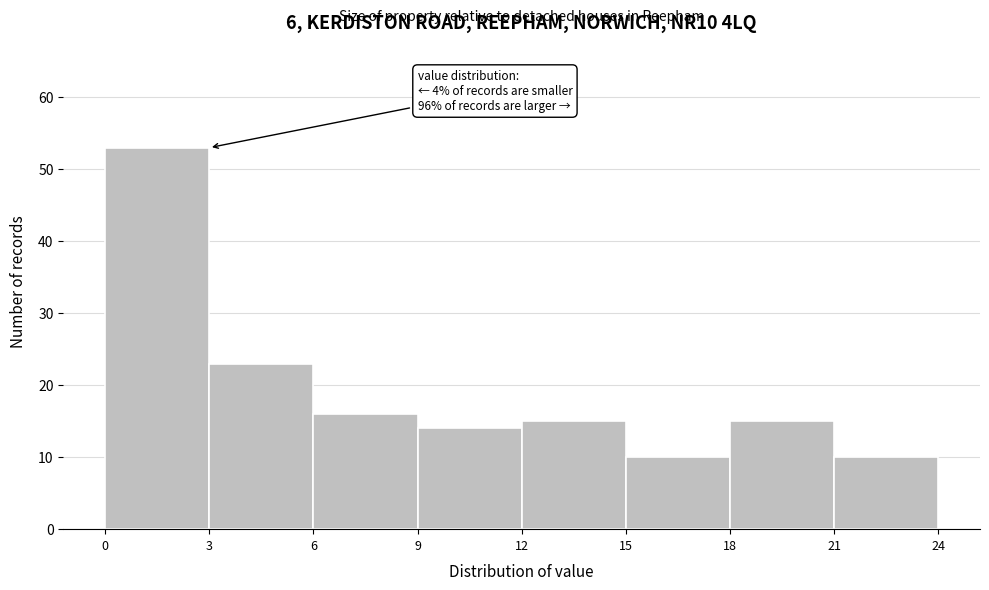

Over which range of the x-axis is the bar tallest?

0 to 3